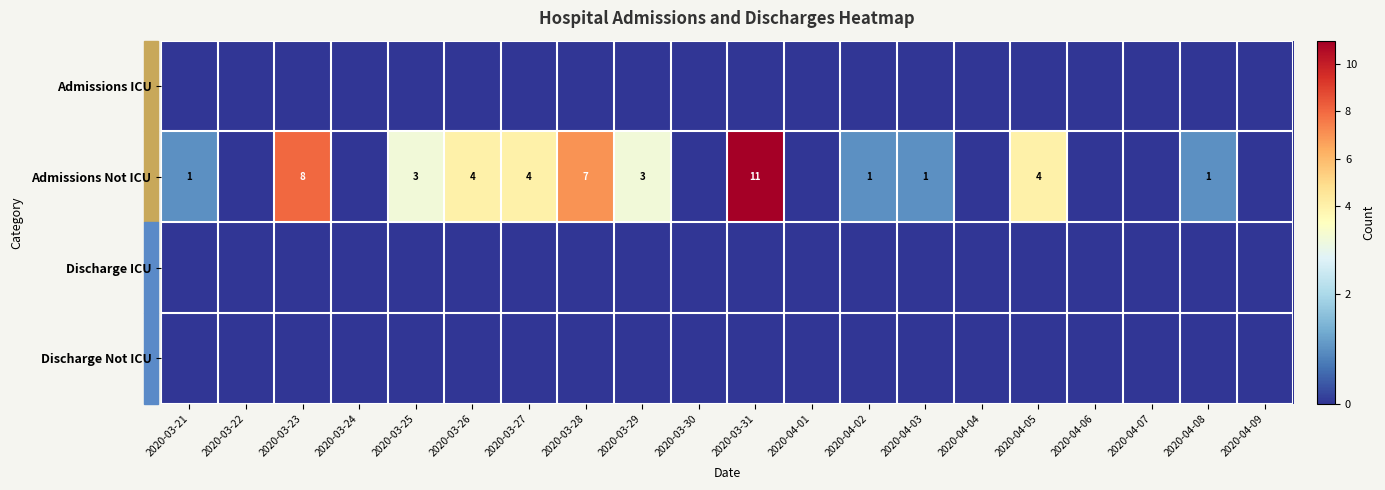

The value of Admissions Not ICU at 2020-03-28 is 7. True or false?

True